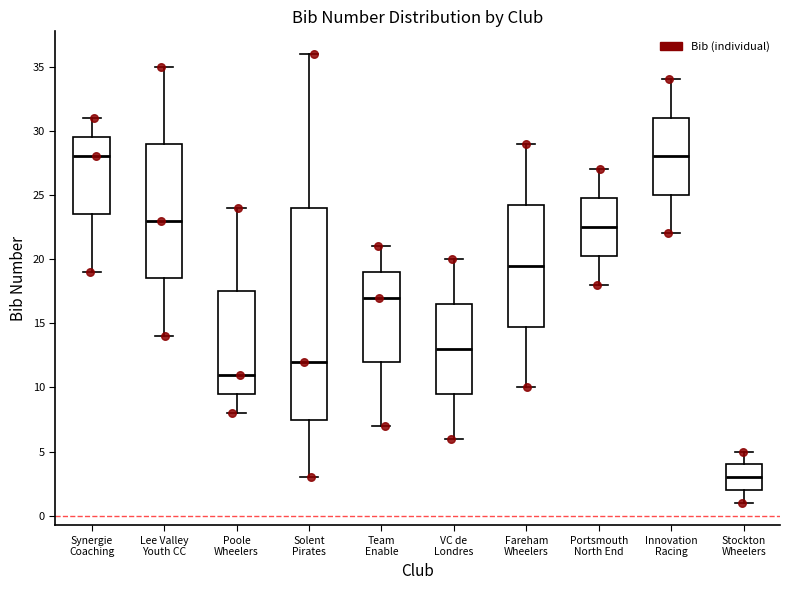

Which box has the lowest median line?

Stockton Wheelers